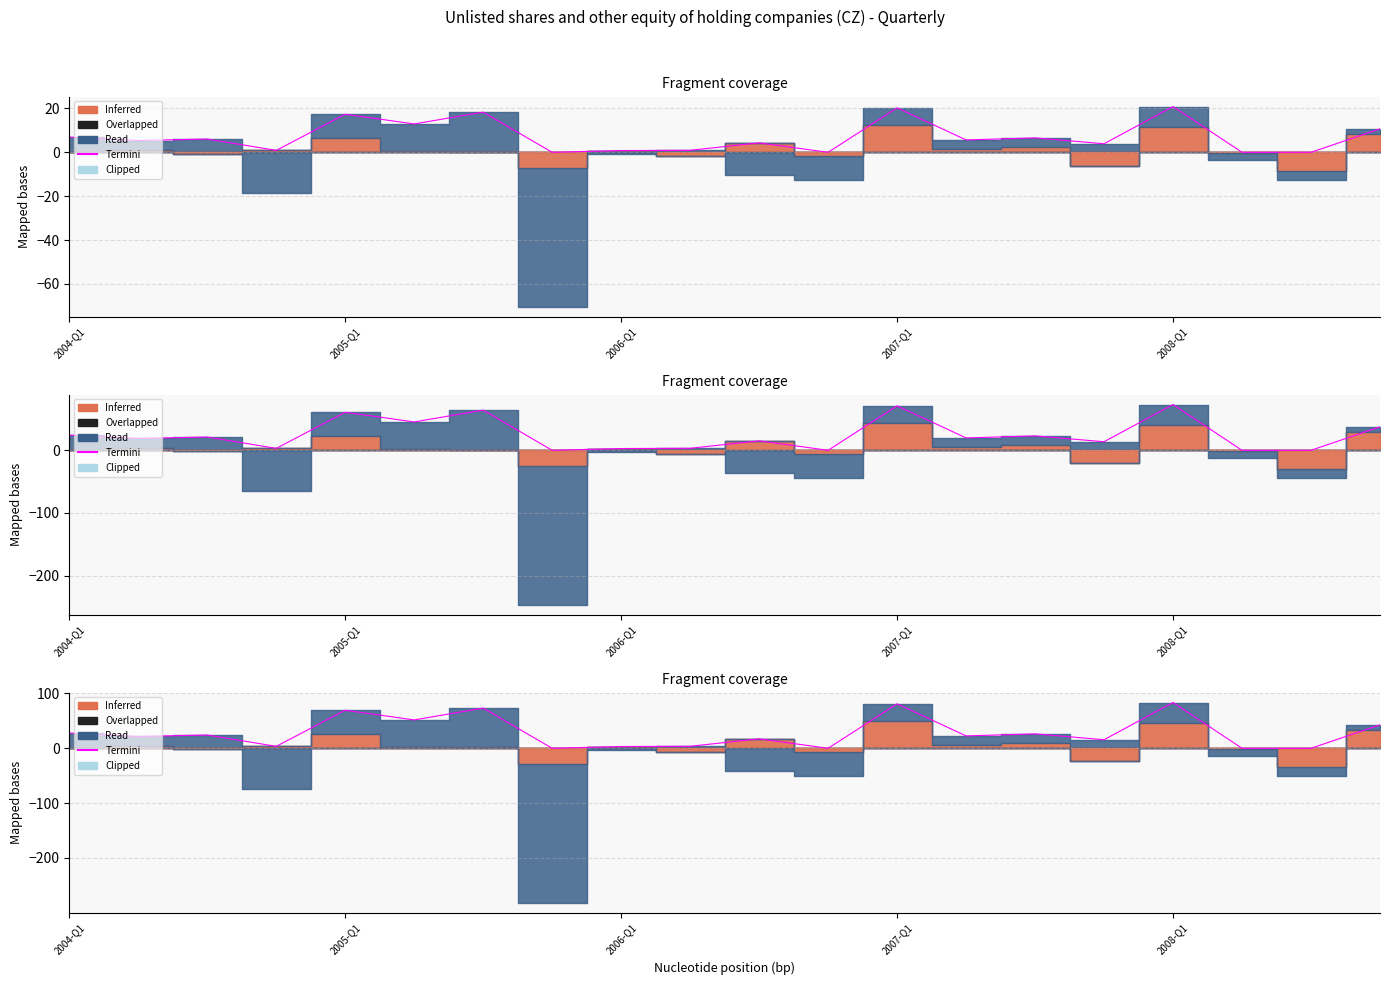

How many points are lower than both their immediate neighbors (excluding endpoints)?

7